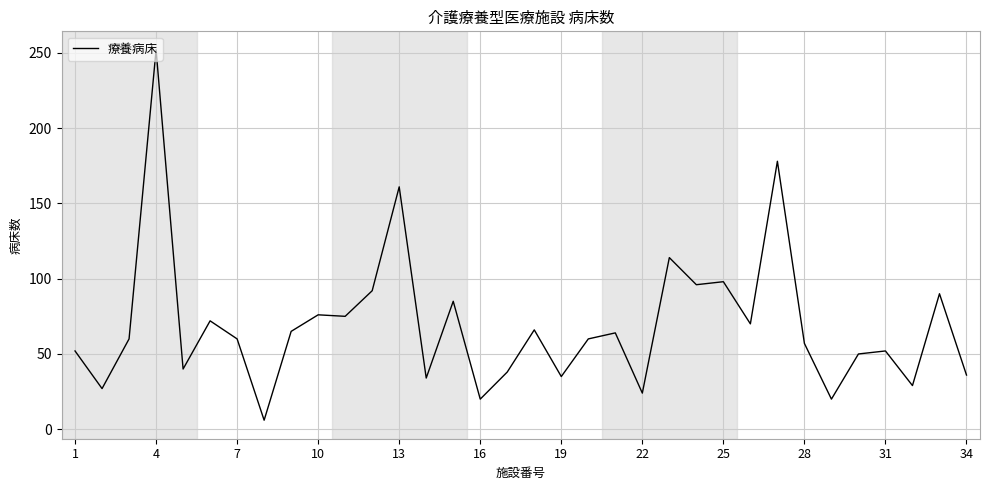

What is the difference between the maximum and minimum values?

246